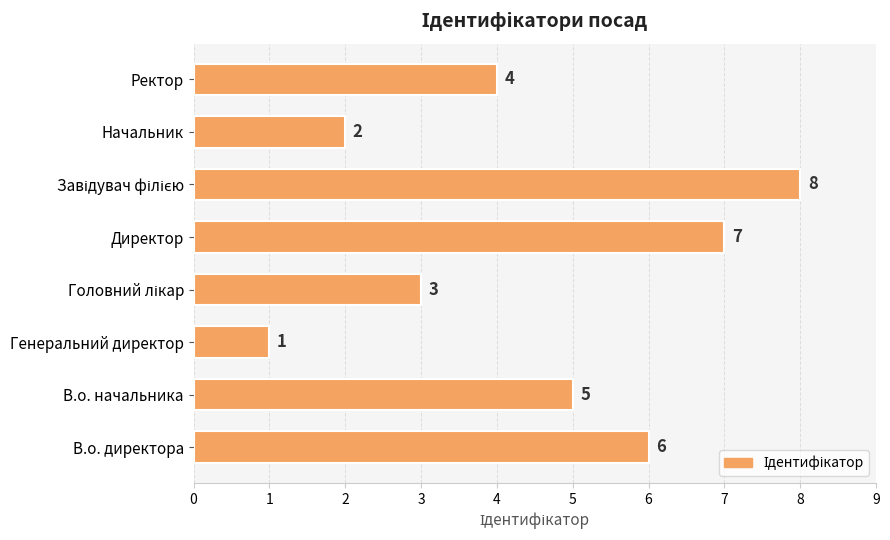

How many values are below 5?

4